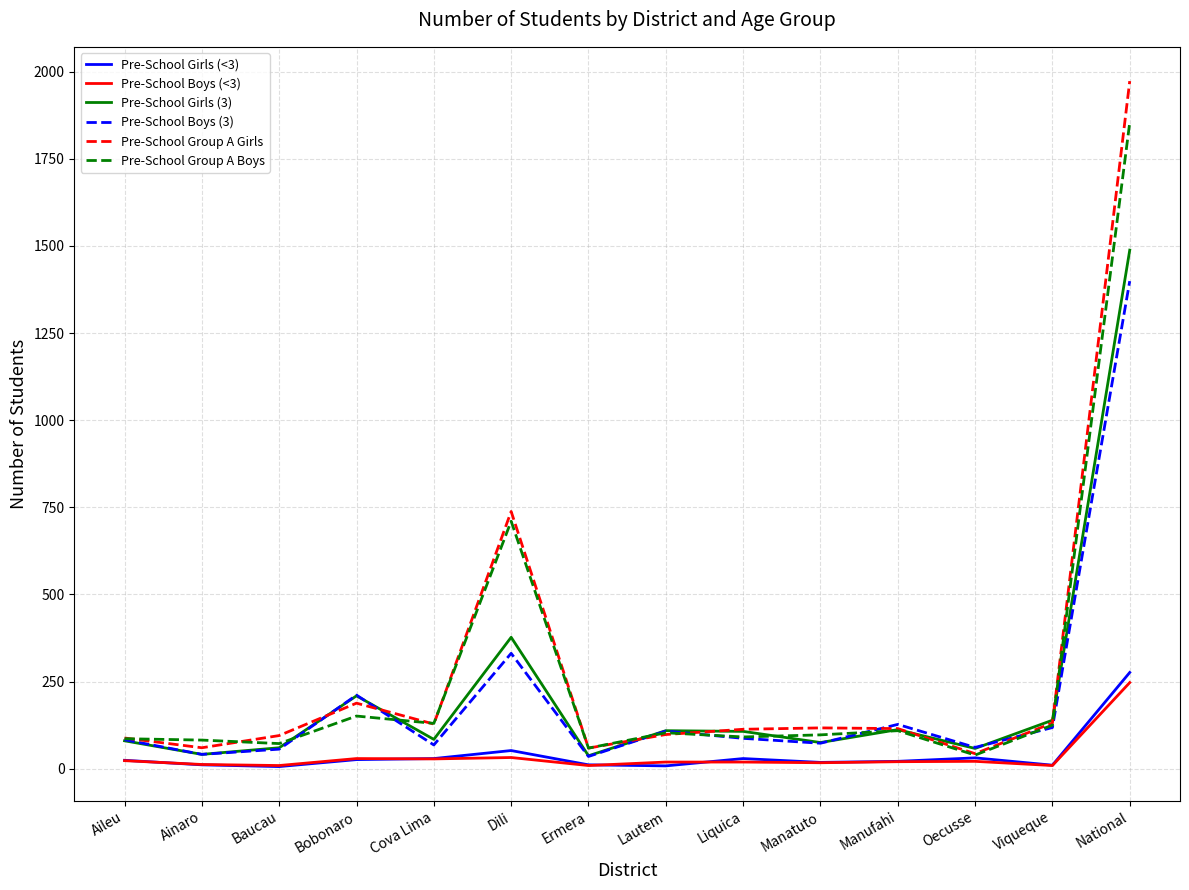

Which category has the highest value across all series?

National